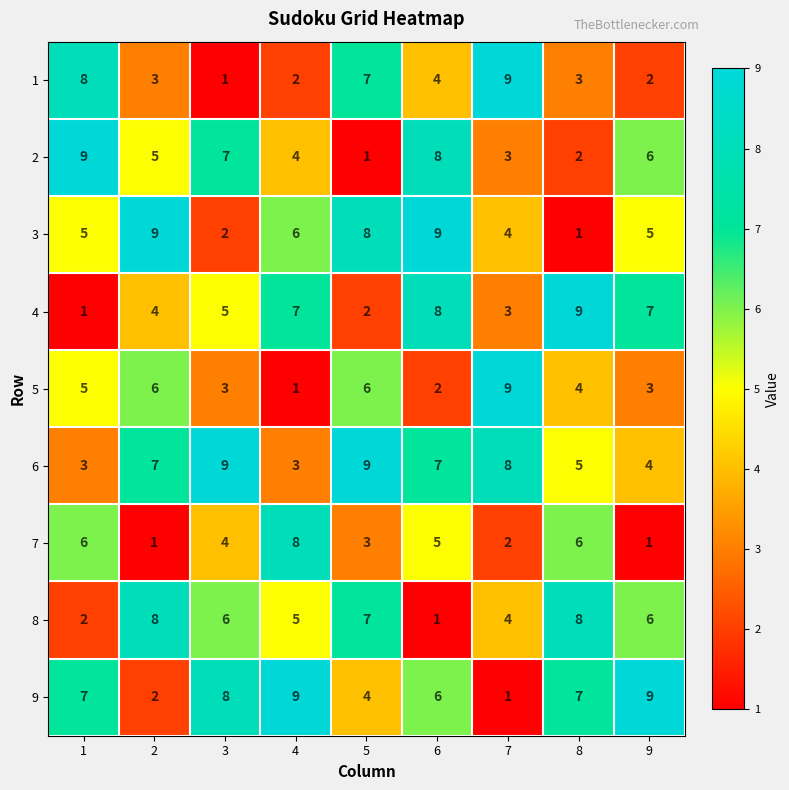

Between 2 and 9, which series saw the biggest shift?

9